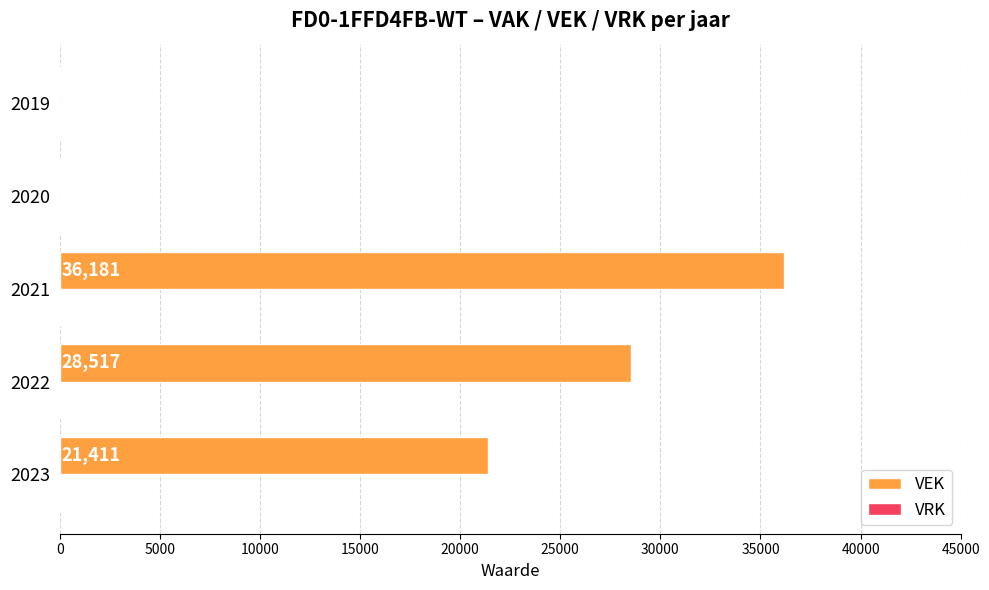

Approximately how many times larger is the value at 2023 compared to 2022?

0.8